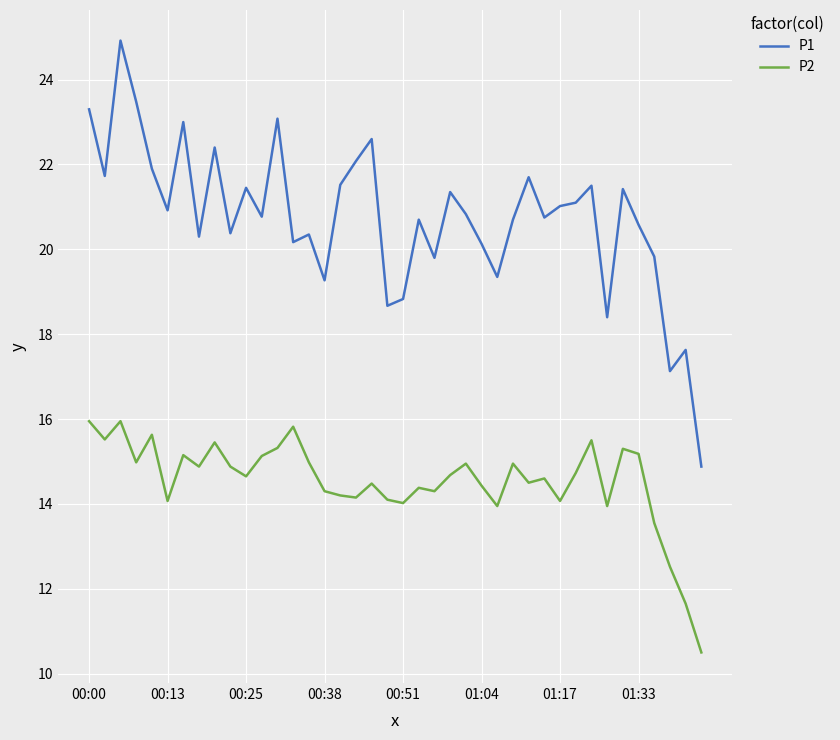

Count the number of data series in this chart.

2